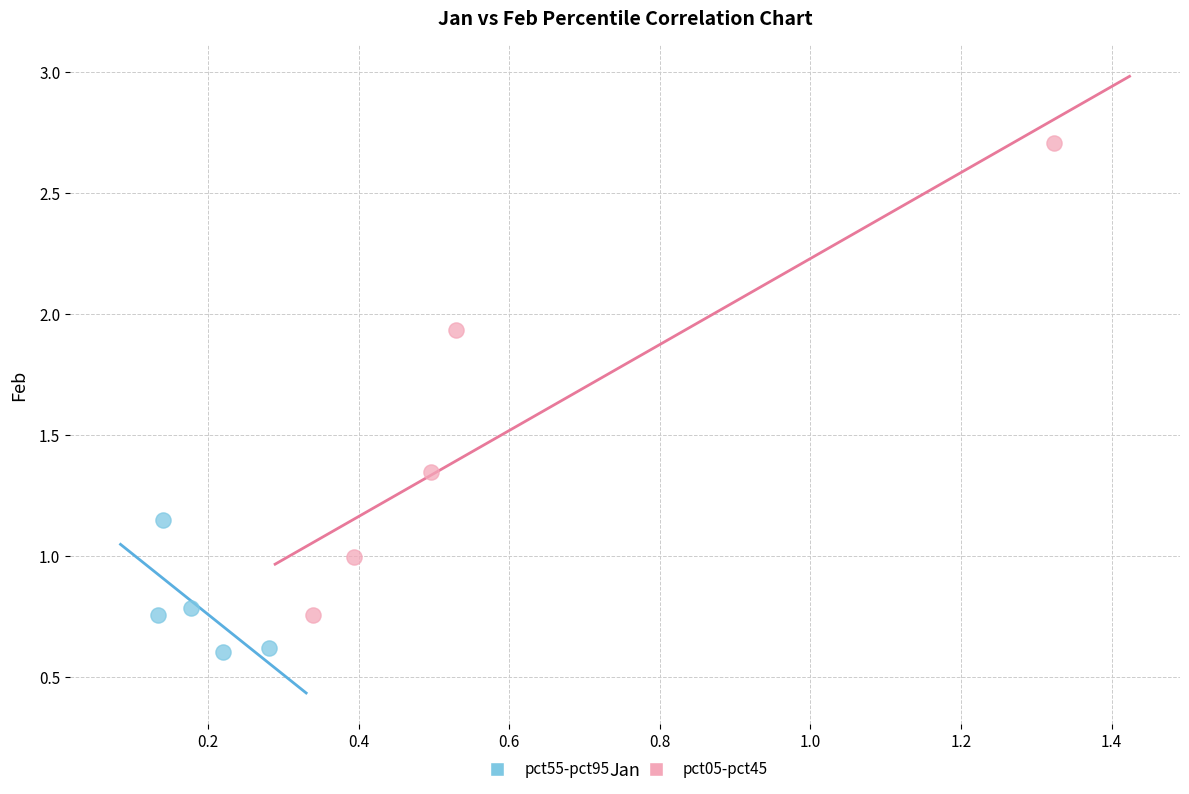

Which series reaches the minimum Y coordinate?

pct55-pct95